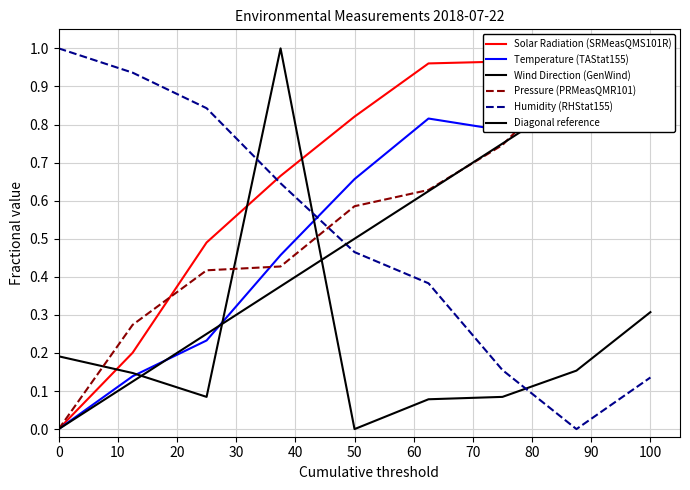

Reading left to right, list all the values displayed in this chart.

Solar Radiation (SRMeasQMS101R): 0.0	0.2	0.5	0.7	0.8	1.0	1.0	1.0	1.0
Temperature (TAStat155): 0.0	0.1	0.2	0.5	0.7	0.8	0.8	1.0	1.0
Wind Direction (GenWind): 0.2	0.1	0.1	1.0	0.0	0.1	0.1	0.2	0.3
Pressure (PRMeasQMR101): 0.0	0.3	0.4	0.4	0.6	0.6	0.7	0.9	1.0
Humidity (RHStat155): 1.0	0.9	0.8	0.6	0.5	0.4	0.2	0.0	0.1